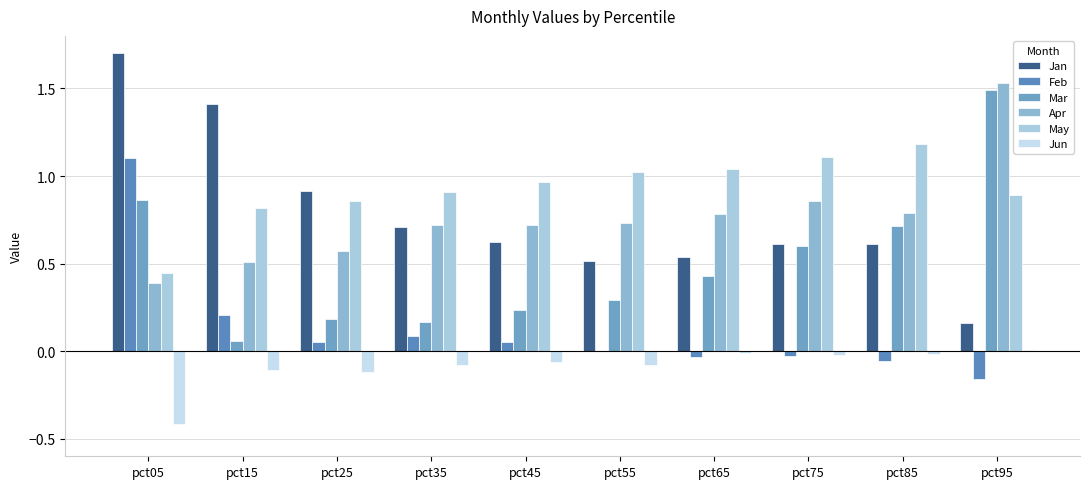

Reading right to left, extract all data points from this chart.

Jan: 0.2	0.6	0.6	0.5	0.5	0.6	0.7	0.9	1.4	1.7
Feb: -0.2	-0.1	-0.0	-0.0	0.0	0.1	0.1	0.1	0.2	1.1
Mar: 1.5	0.7	0.6	0.4	0.3	0.2	0.2	0.2	0.1	0.9
Apr: 1.5	0.8	0.9	0.8	0.7	0.7	0.7	0.6	0.5	0.4
May: 0.9	1.2	1.1	1.0	1.0	1.0	0.9	0.9	0.8	0.4
Jun: 0.0	-0.0	-0.0	-0.0	-0.1	-0.1	-0.1	-0.1	-0.1	-0.4